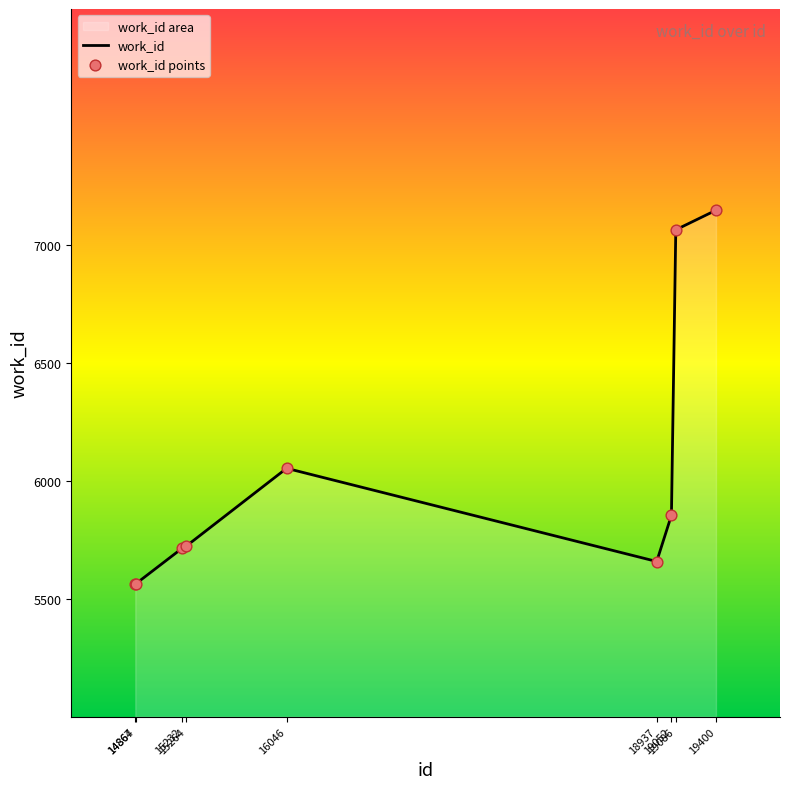

At how many categories does at least one series exceed 6199?

2